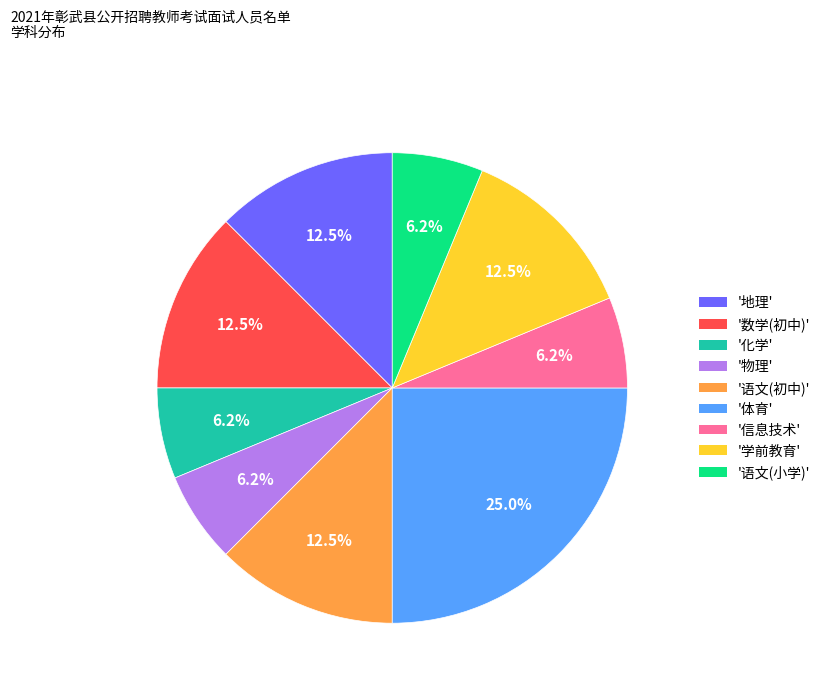

Is there any slice that represents more than half of the pie?

No